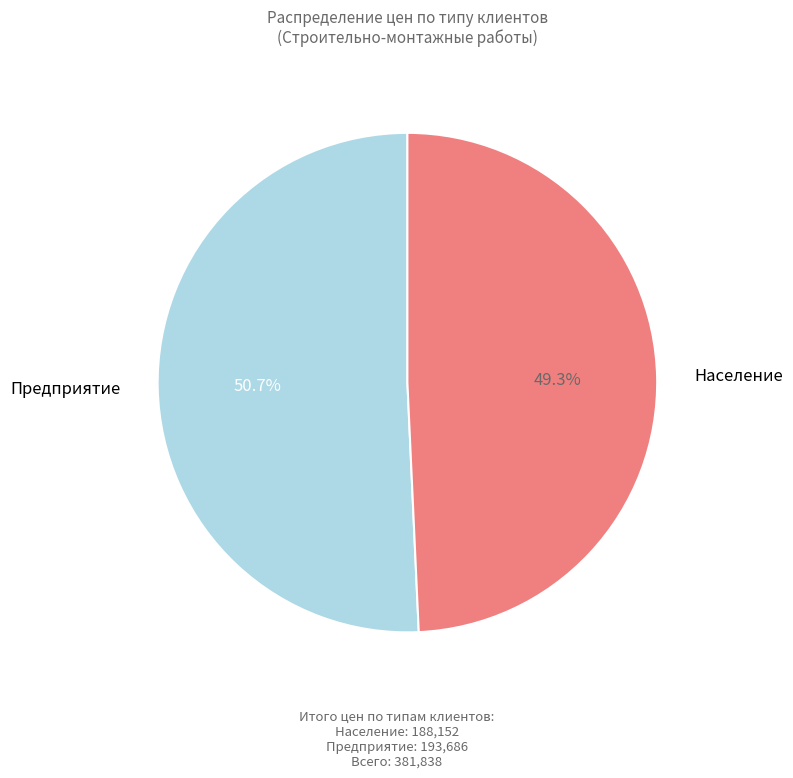

Which slice is the largest?

Предприятие